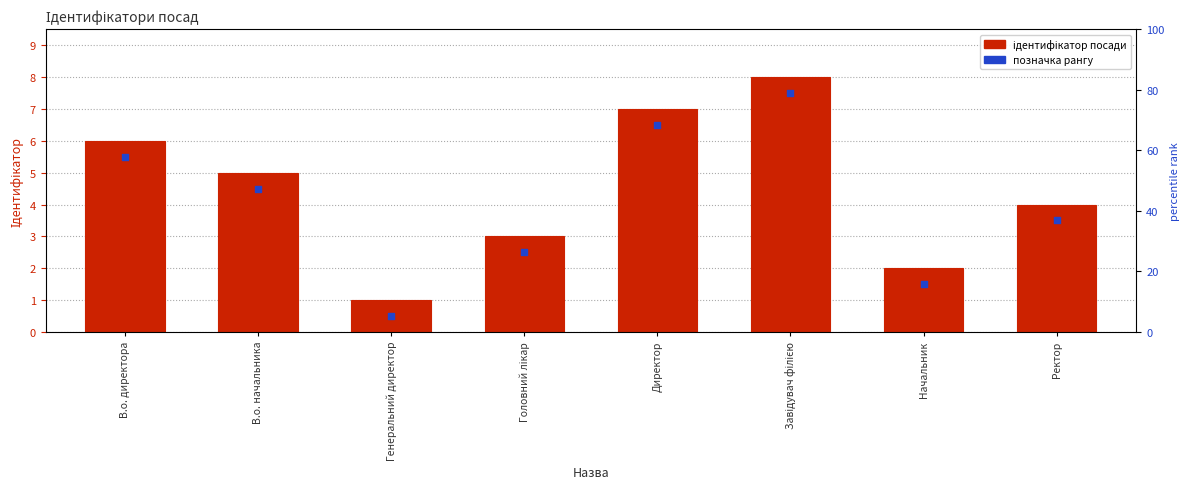

What is the total value across all series at Начальник?

3.5